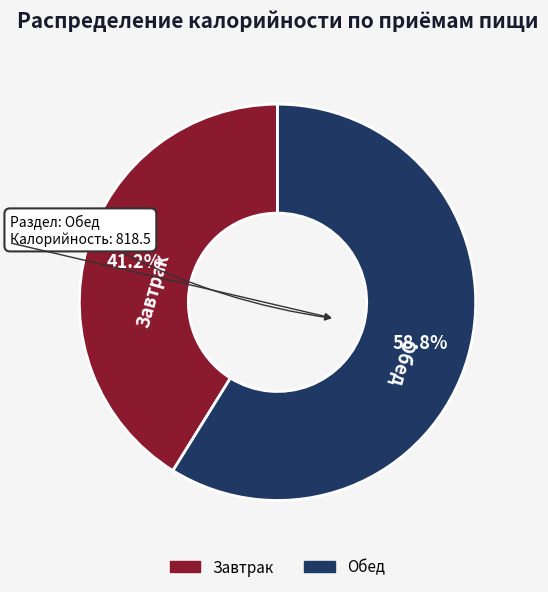

To the nearest percent, what is the combined percentage of Завтрак and Обед?

100%